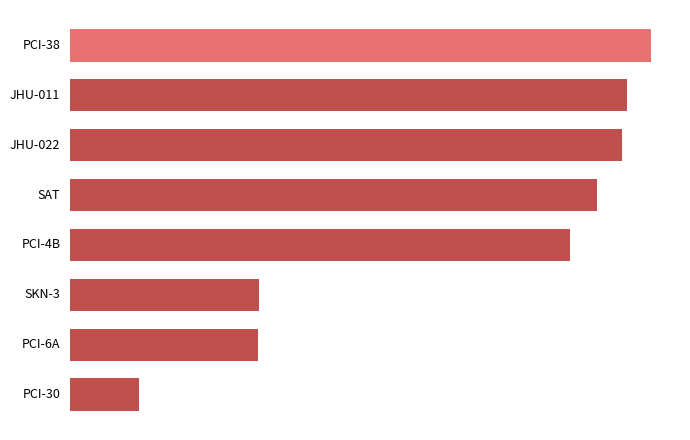

What is the minimum value shown in the chart?

2.4